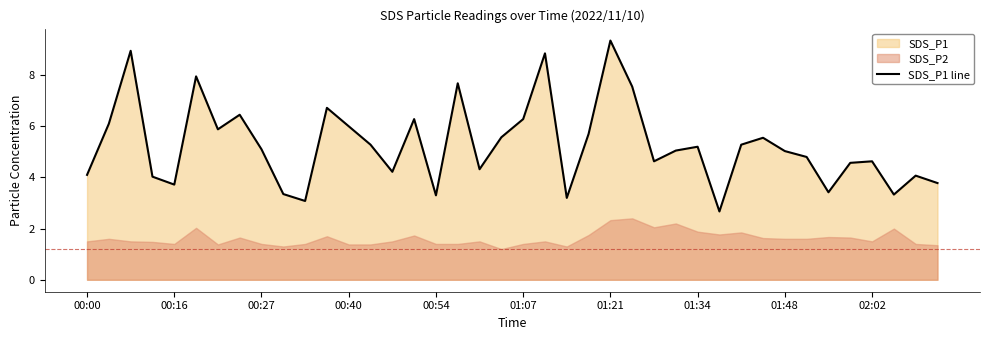

What is the minimum value for SDS_P1 line?

2.7